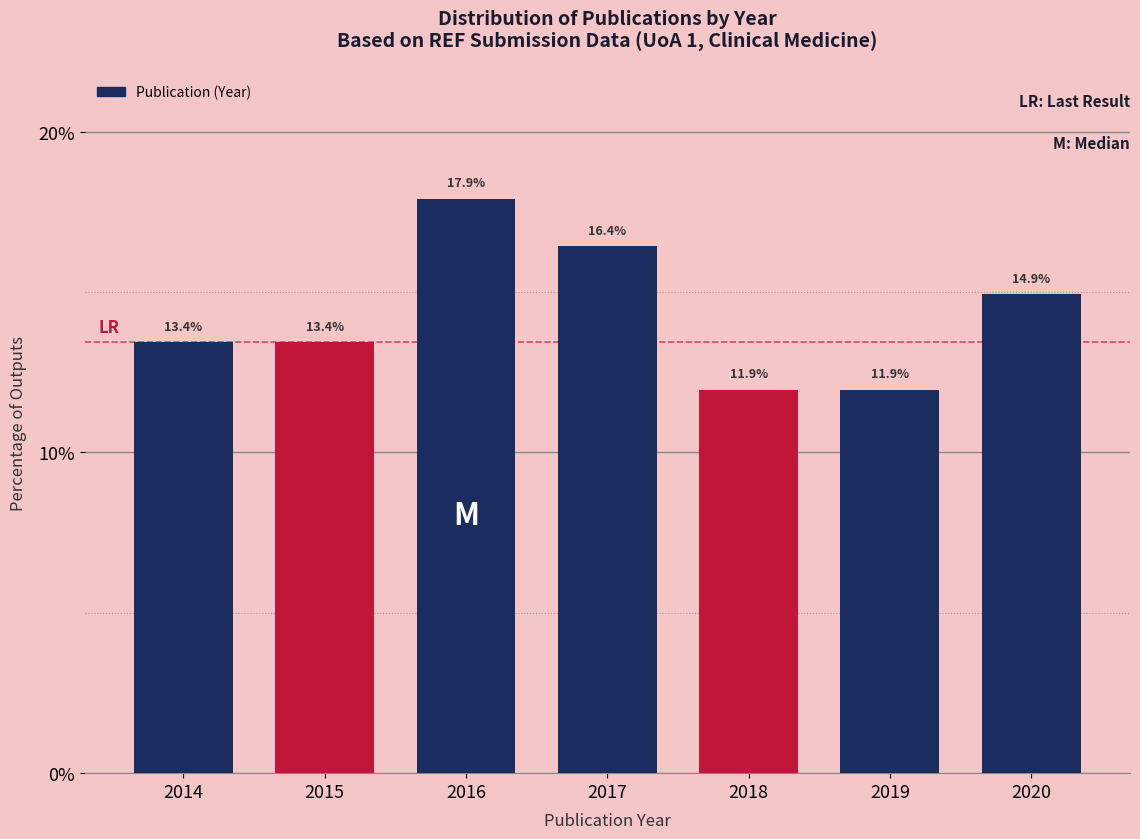

Reading left to right, extract all data points from this chart.

13.4	13.4	17.9	16.4	11.9	11.9	14.9